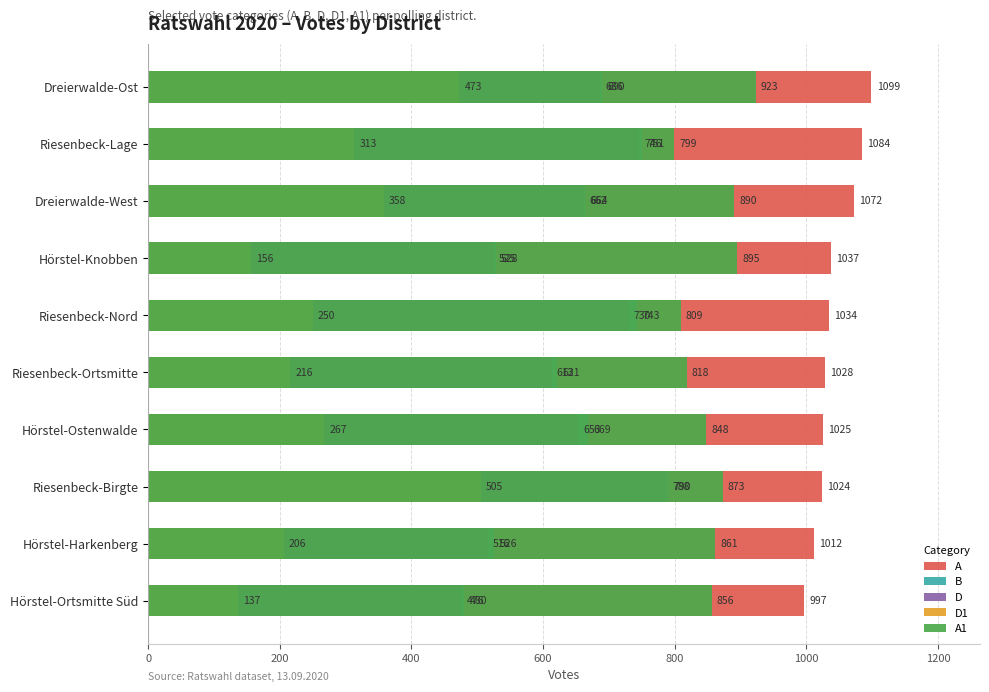

Rank the series at Dreierwalde-West from highest to lowest value.

A, A1, B, D, D1